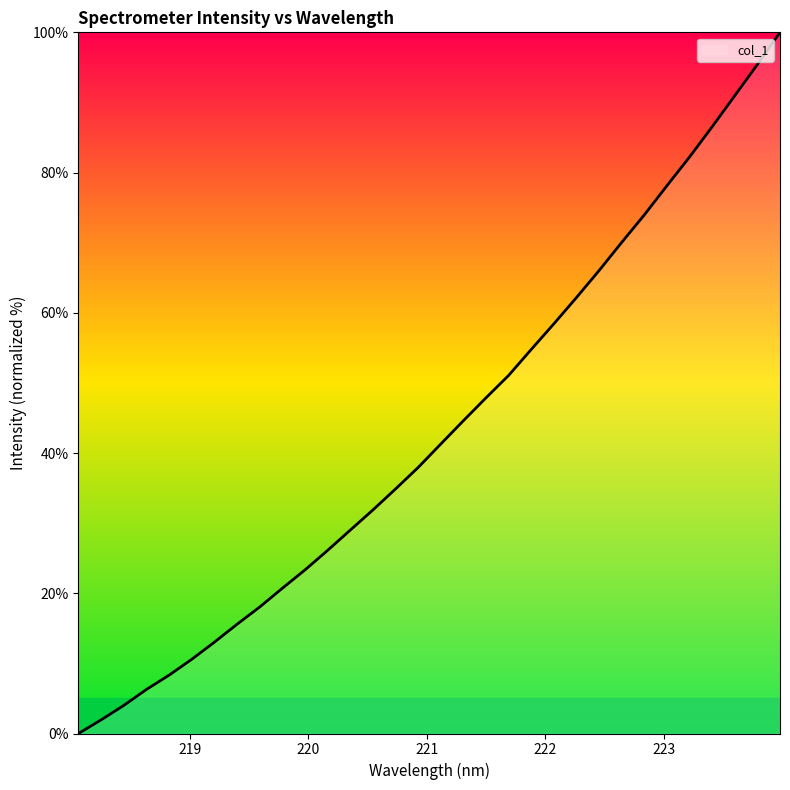

What is the difference between the maximum and minimum values?

100.0